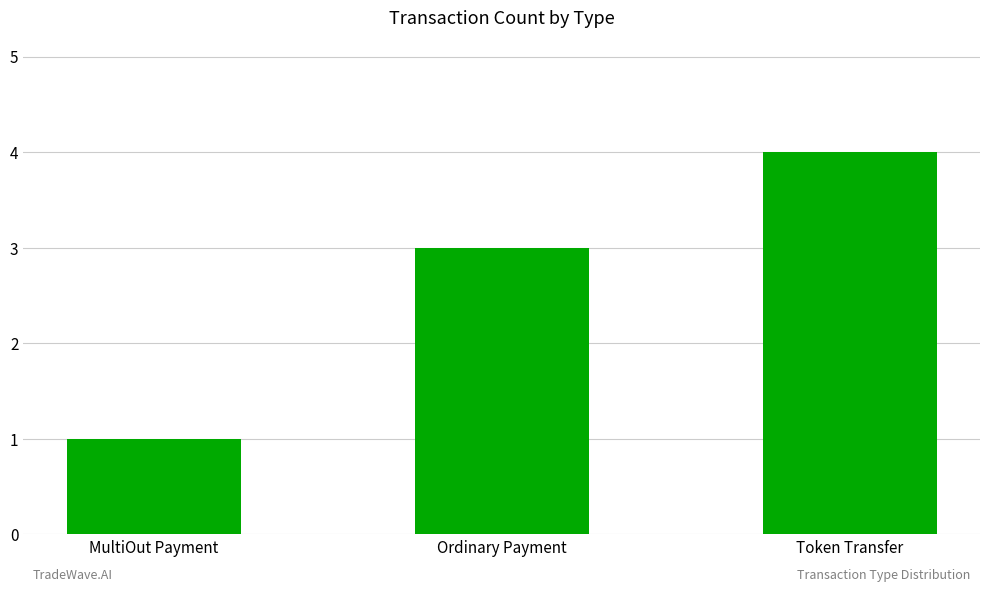

Rank the categories by value from lowest to highest.

MultiOut Payment, Ordinary Payment, Token Transfer